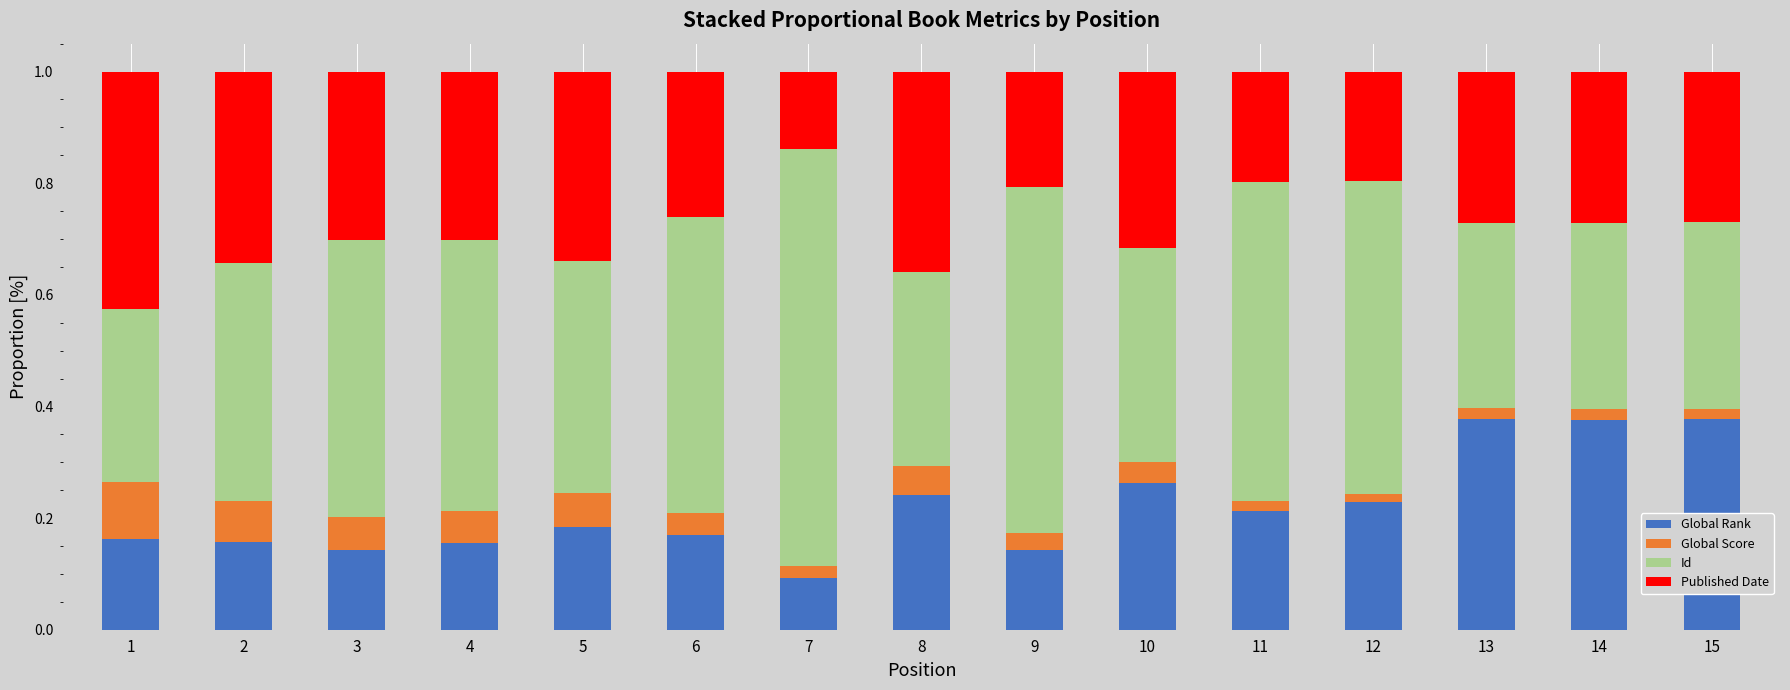

How many Global Rank values are between 0 and 1?

15